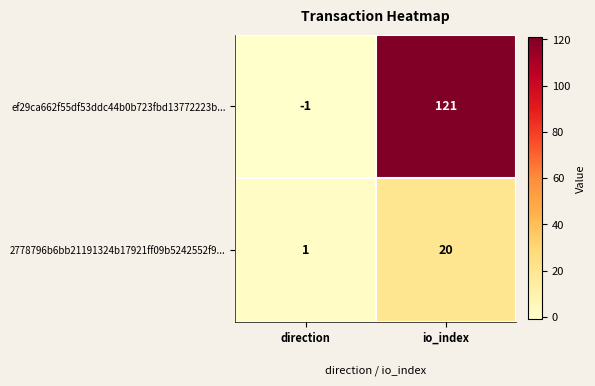

Where is 2778796b6bb21191324b17921ff09b5242552f9... nearest to the value 10?

direction